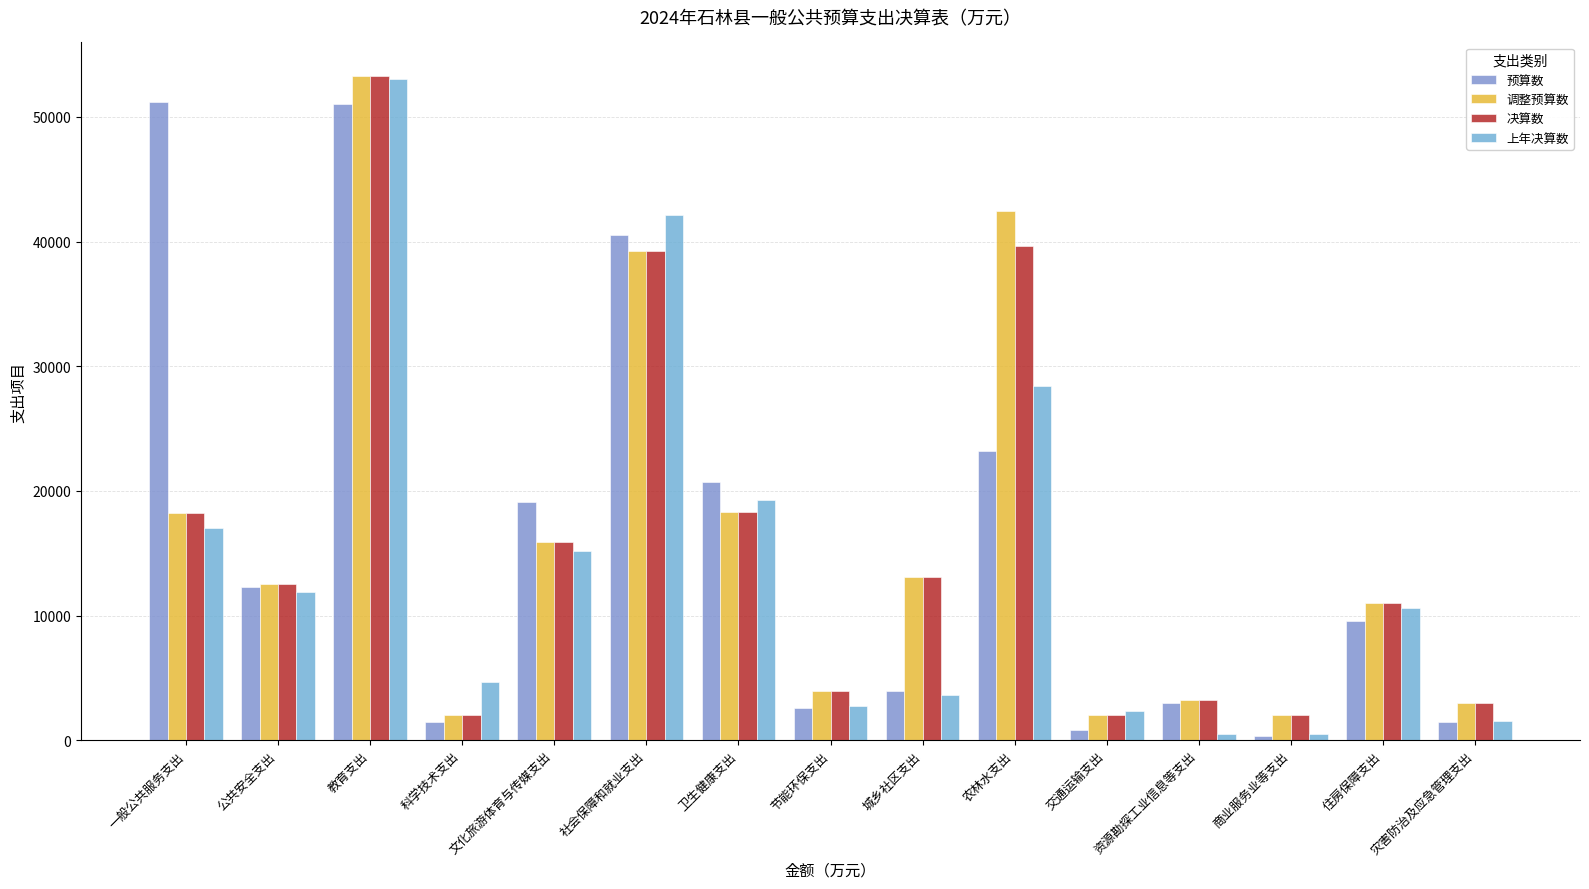

What is the spread (max minus min) of values at 教育支出?

2279